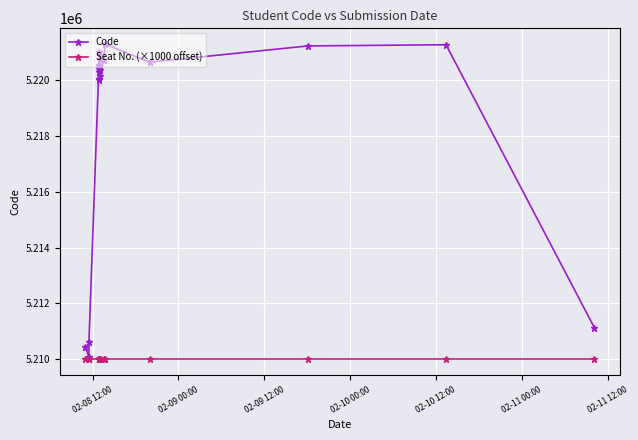

True or false: Seat No. (×1000 offset) has a value of 7049474 at 18.

False